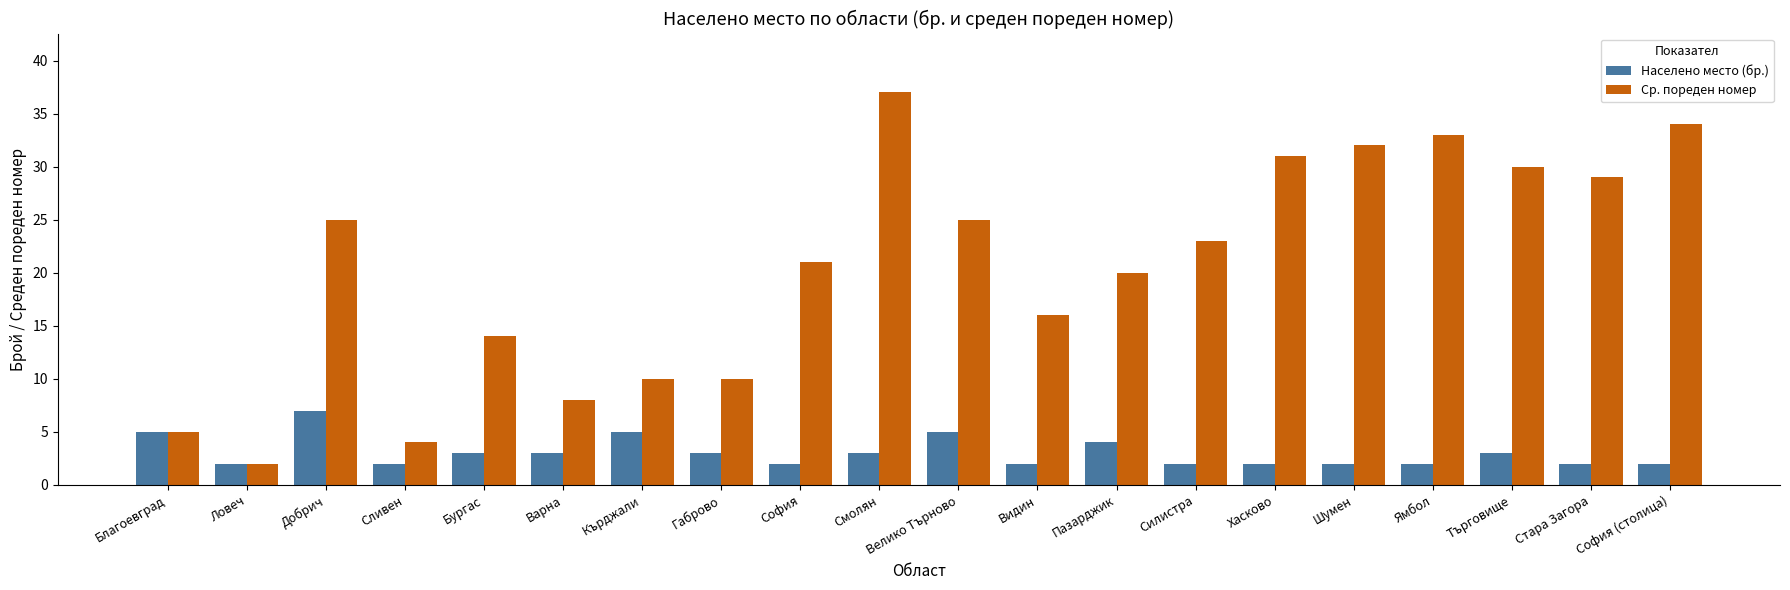

True or false: Ср. пореден номер has a value of 7 at Сливен.

False